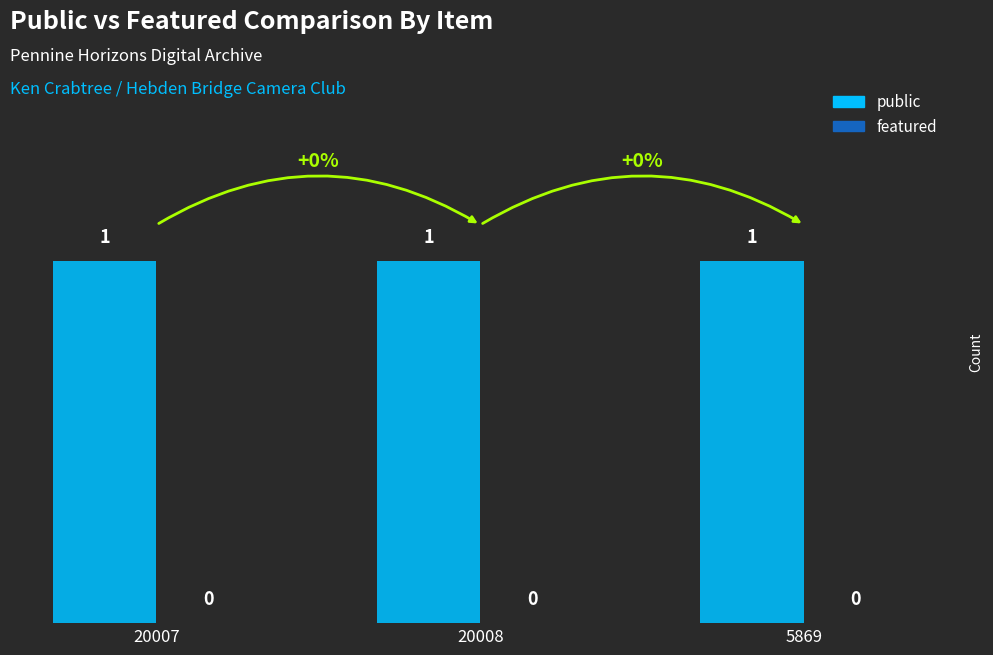

What is the label of the 3rd bar from the left?

5869